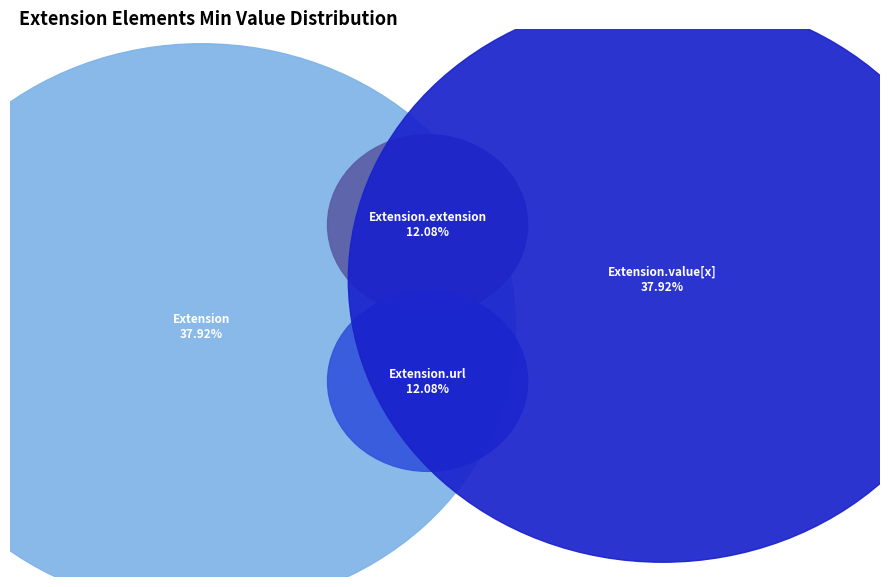

Do Extension.extension and Extension.value[x] together represent more than half of the pie?

No